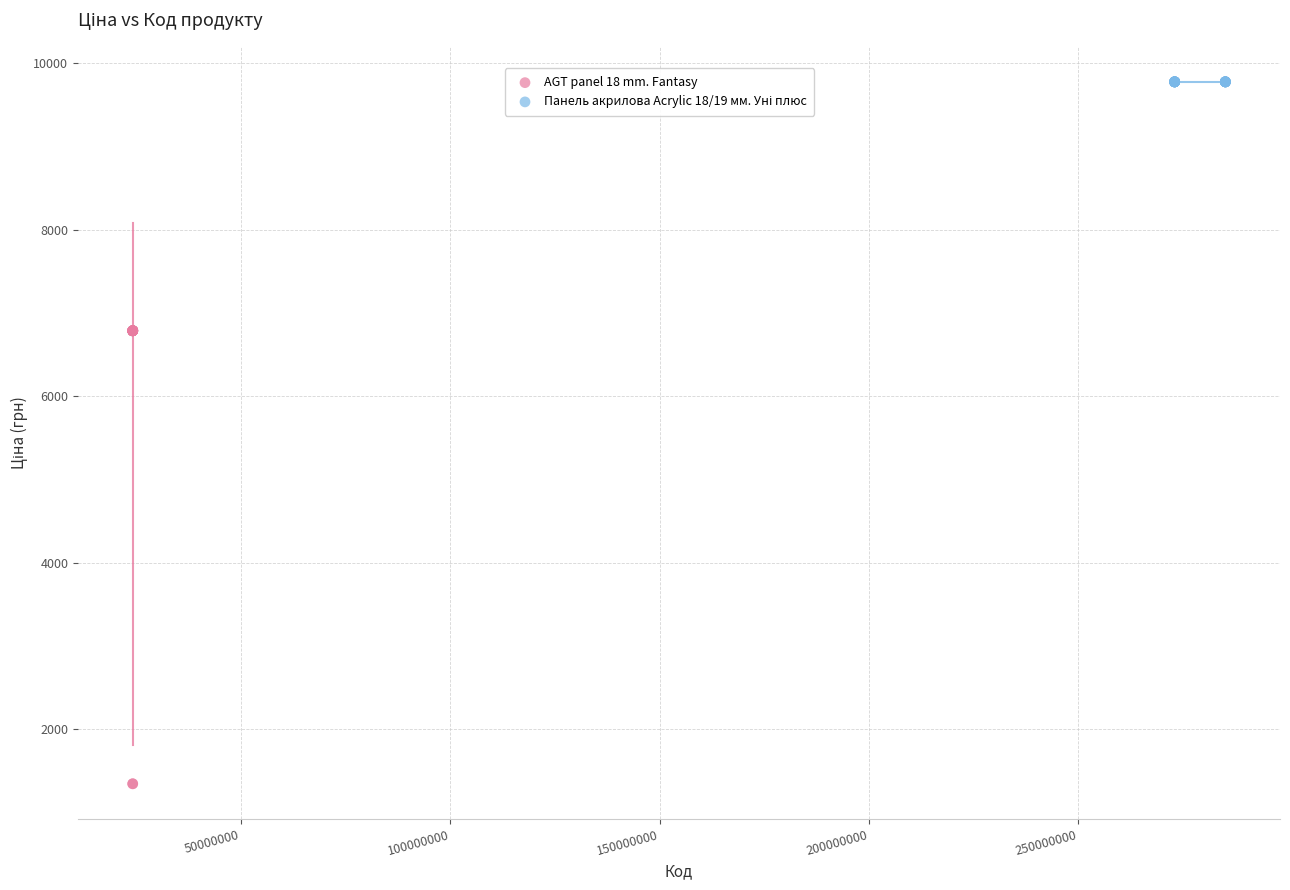

Which series reaches the minimum Y coordinate?

AGT panel 18 mm. Fantasy